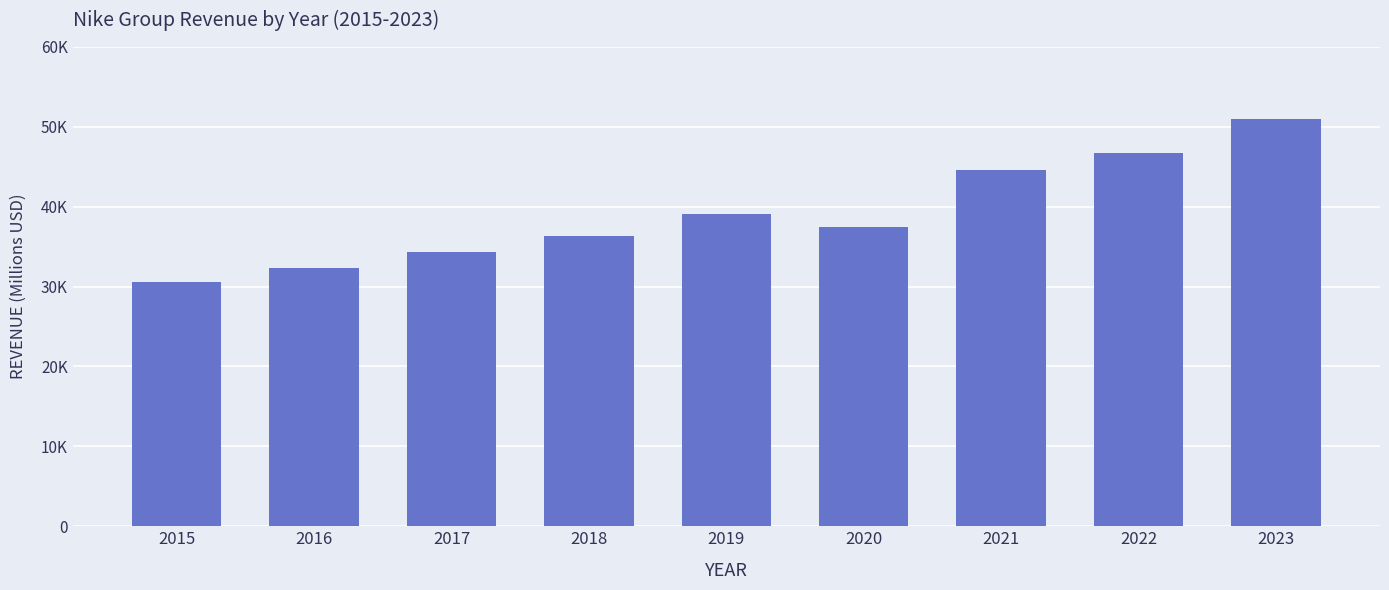

Does the chart contain any negative values?

No